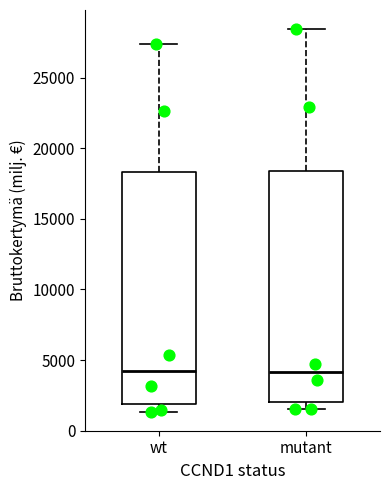

Where does the upper whisker of the box for mutant end on the y-axis? The values are not printed on the chart, so give them approximately, as read against the axis.

28500